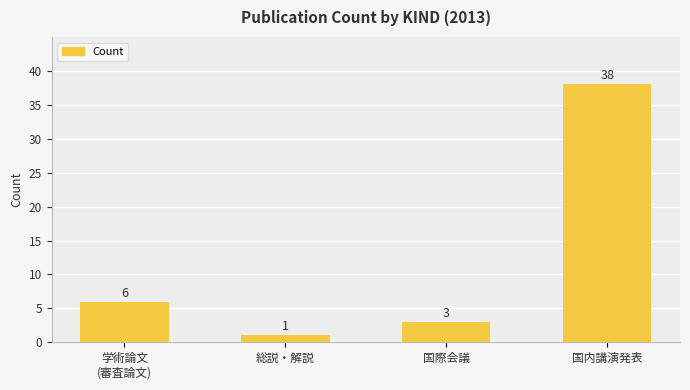

How many data points does each series have?

4